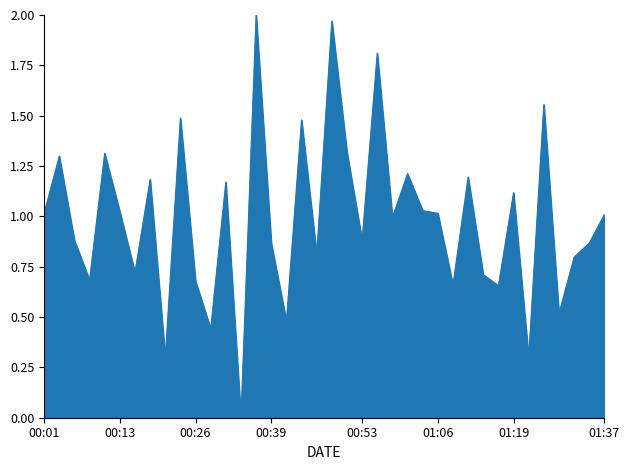

How many lines are shown in the chart?

1